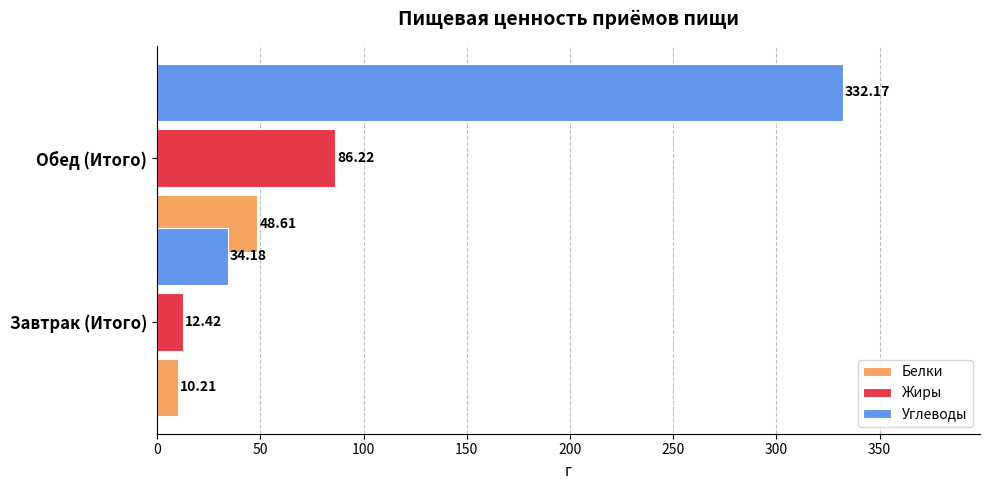

Which series has the largest total across all categories?

Углеводы